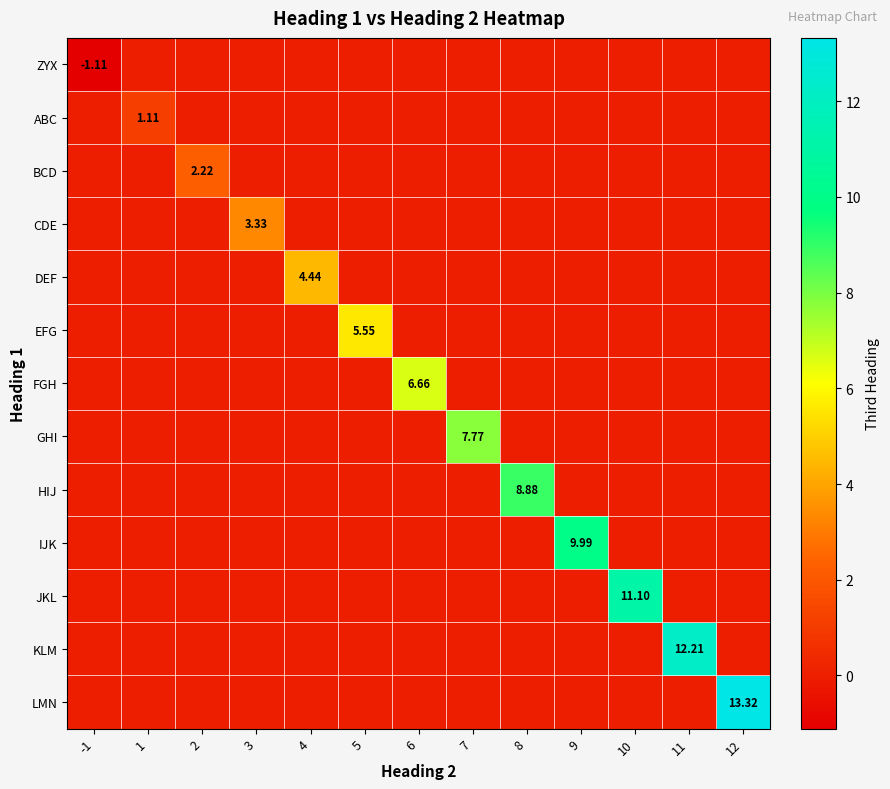

At how many categories does at least one series exceed 11?

3